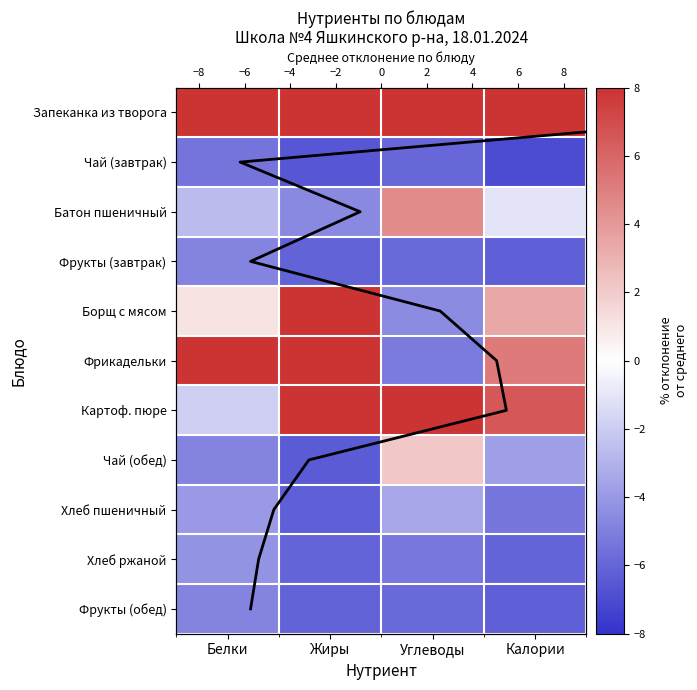

What is the minimum value shown in the chart?

-6.2